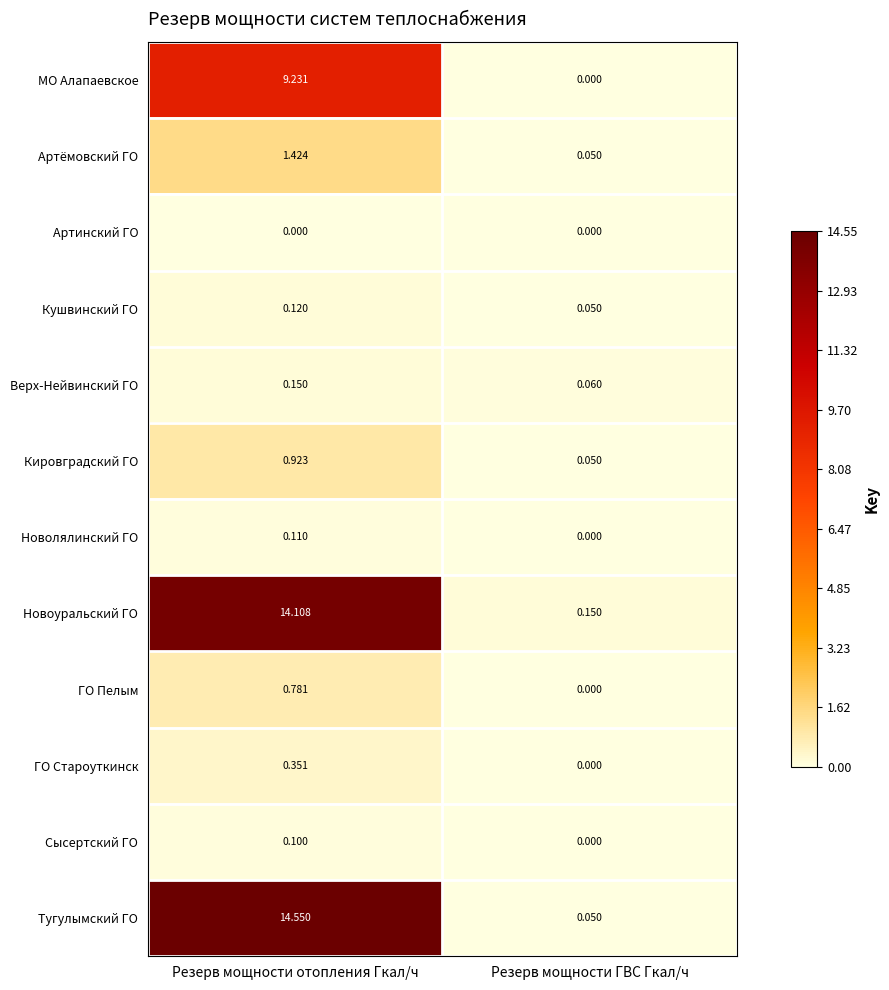

Which series has the largest total across all categories?

Тугулымский ГО